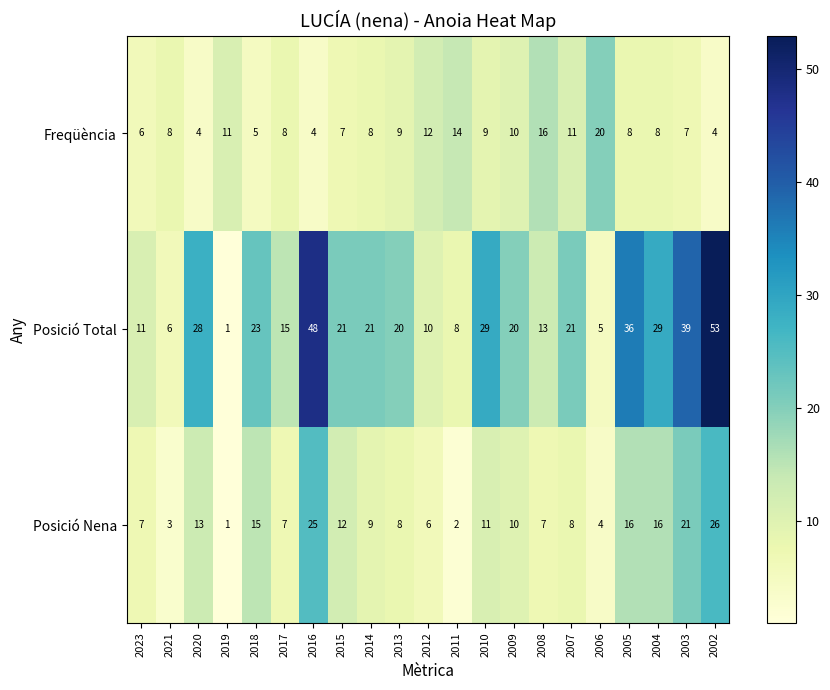

Where is Posició Total nearest to the value 27?

2020